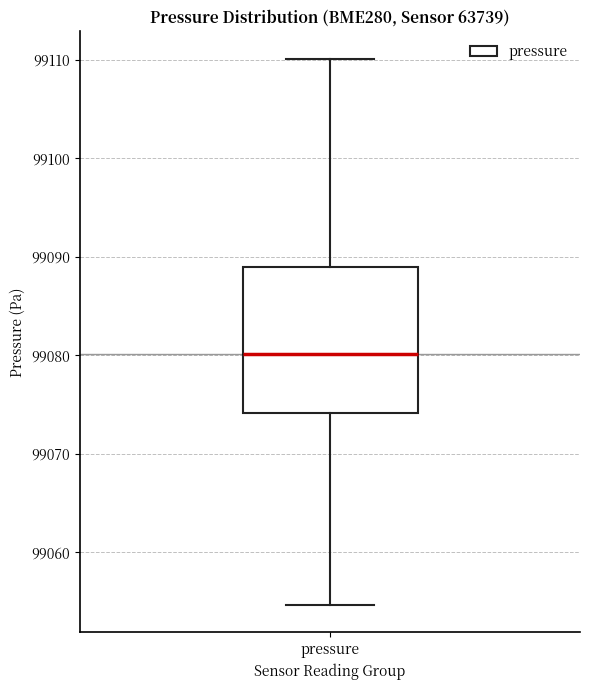

Where does the lower whisker of the box for pressure end on the y-axis? The values are not printed on the chart, so give them approximately, as read against the axis.

99055